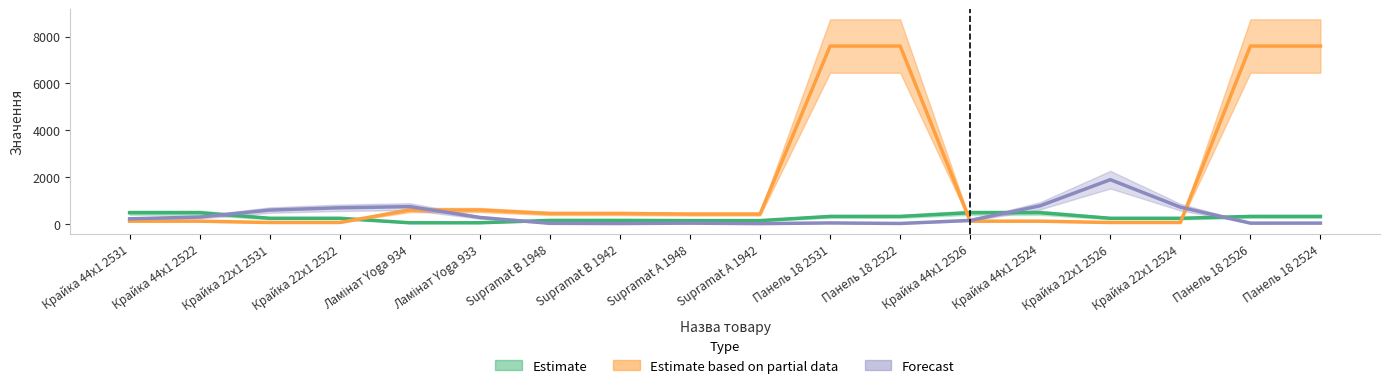

What is the value of the Ціна point at the 7th from the left?

443.1